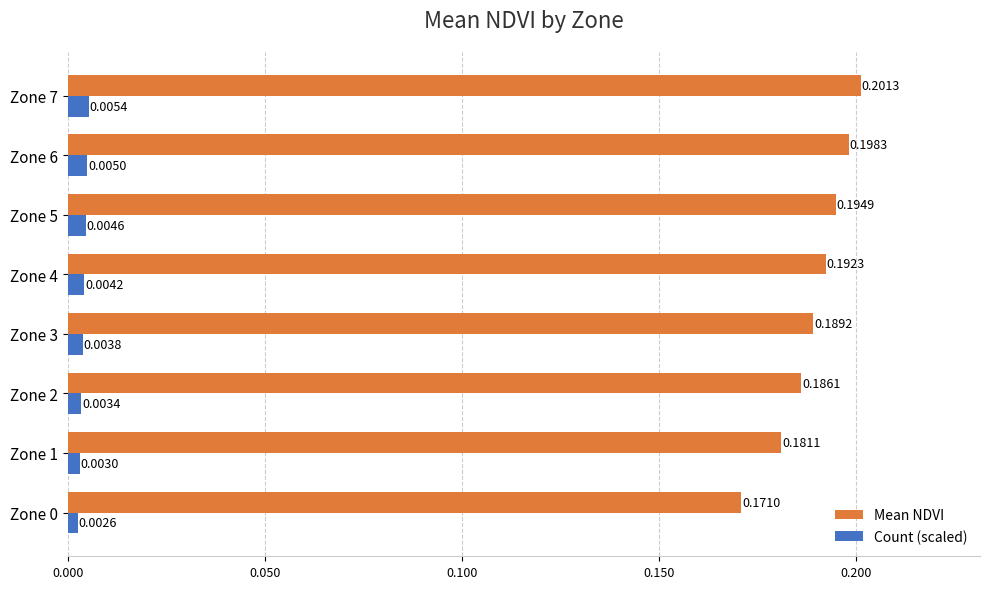

List the series in order of their peak value, lowest first.

Count (scaled), Mean NDVI